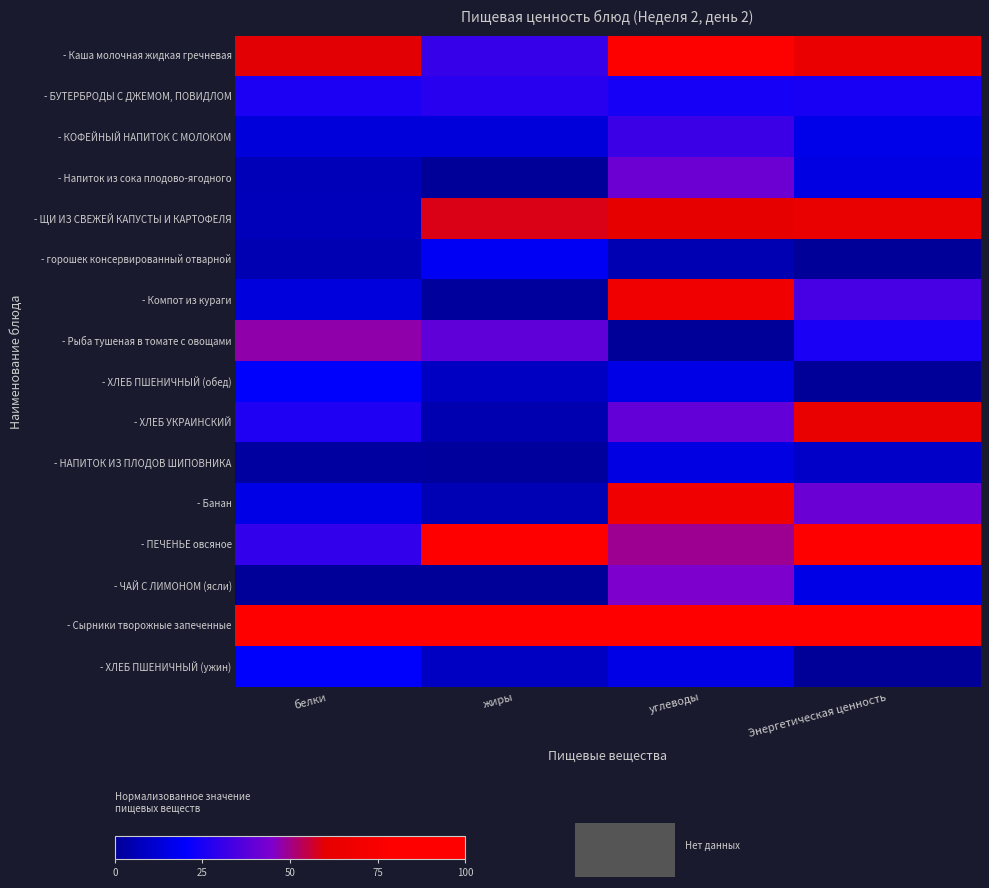

Reading left to right, extract all data points from this chart.

- Каша молочная жидкая гречневая: белки=0.6	жиры=0.3	углеводы=0.8	Энергетическая ценность=0.6
- БУТЕРБРОДЫ С ДЖЕМОМ, ПОВИДЛОМ: белки=0.3	жиры=0.3	углеводы=0.2	Энергетическая ценность=0.2
- КОФЕЙНЫЙ НАПИТОК С МОЛОКОМ: белки=0.1	жиры=0.1	углеводы=0.3	Энергетическая ценность=0.2
- Напиток из сока плодово-ягодного: белки=0.1	жиры=0.0	углеводы=0.4	Энергетическая ценность=0.1
- ЩИ ИЗ СВЕЖЕЙ КАПУСТЫ И КАРТОФЕЛЯ: белки=0.1	жиры=0.6	углеводы=0.6	Энергетическая ценность=0.6
- горошек консервированный отварной: белки=0.1	жиры=0.2	углеводы=0.1	Энергетическая ценность=0.0
- Компот из кураги: белки=0.1	жиры=0.0	углеводы=0.7	Энергетическая ценность=0.3
- Рыба тушеная в томате с овощами: белки=0.5	жиры=0.4	углеводы=0.0	Энергетическая ценность=0.3
- ХЛЕБ ПШЕНИЧНЫЙ (обед): белки=0.2	жиры=0.1	углеводы=0.2	Энергетическая ценность=0.0
- ХЛЕБ УКРАИНСКИЙ: белки=0.3	жиры=0.1	углеводы=0.4	Энергетическая ценность=0.6
- НАПИТОК ИЗ ПЛОДОВ ШИПОВНИКА: белки=0.0	жиры=0.0	углеводы=0.1	Энергетическая ценность=0.1
- Банан: белки=0.2	жиры=0.1	углеводы=0.7	Энергетическая ценность=0.4
- ПЕЧЕНЬЕ овсяное: белки=0.3	жиры=0.8	углеводы=0.5	Энергетическая ценность=1.0
- ЧАЙ С ЛИМОНОМ (ясли): белки=0.0	жиры=0.0	углеводы=0.4	Энергетическая ценность=0.2
- Сырники творожные запеченные: белки=1.0	жиры=1.0	углеводы=1.0	Энергетическая ценность=1.0
- ХЛЕБ ПШЕНИЧНЫЙ (ужин): белки=0.2	жиры=0.1	углеводы=0.2	Энергетическая ценность=0.0